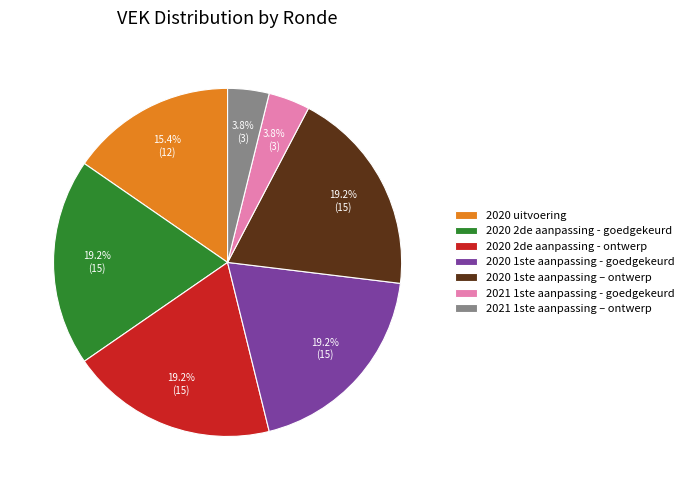

Which has a higher value, 2020 1ste aanpassing - goedgekeurd or 2020 uitvoering?

2020 1ste aanpassing - goedgekeurd